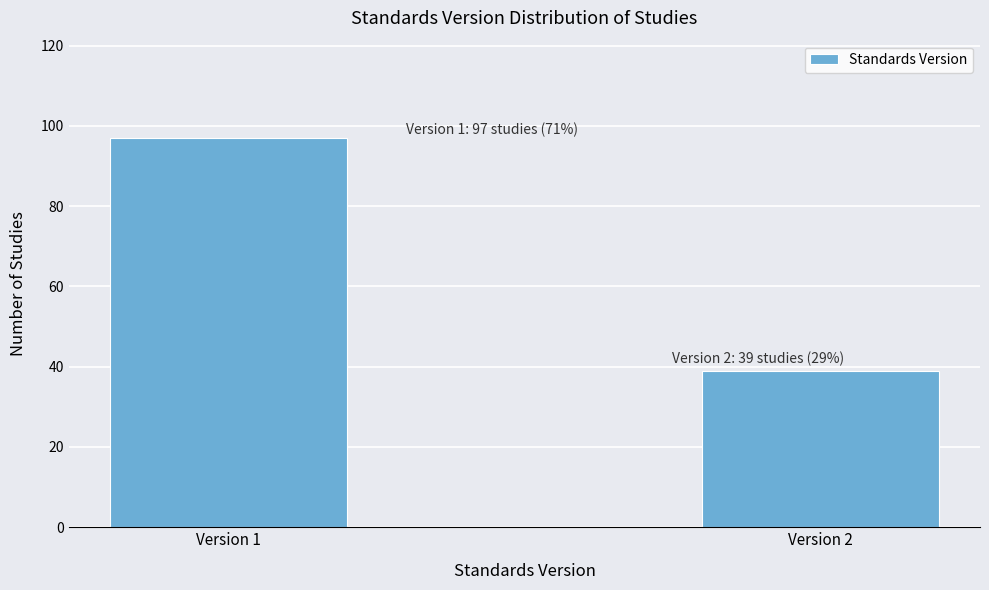

Reading left to right, extract all data points from this chart.

97	39